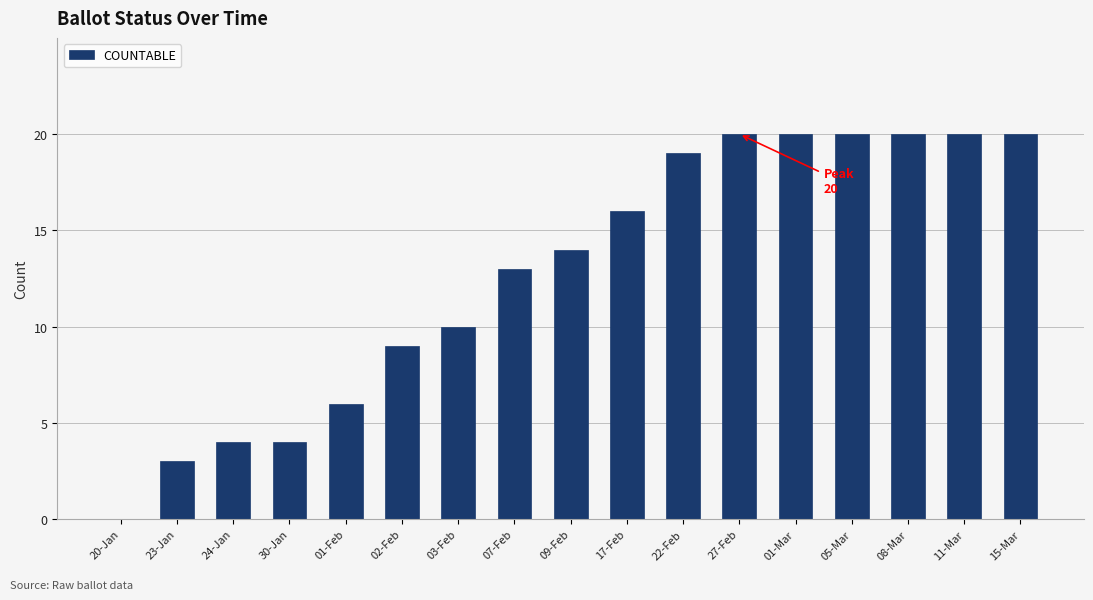

True or false: the data shows 0 at 20-Jan.

True